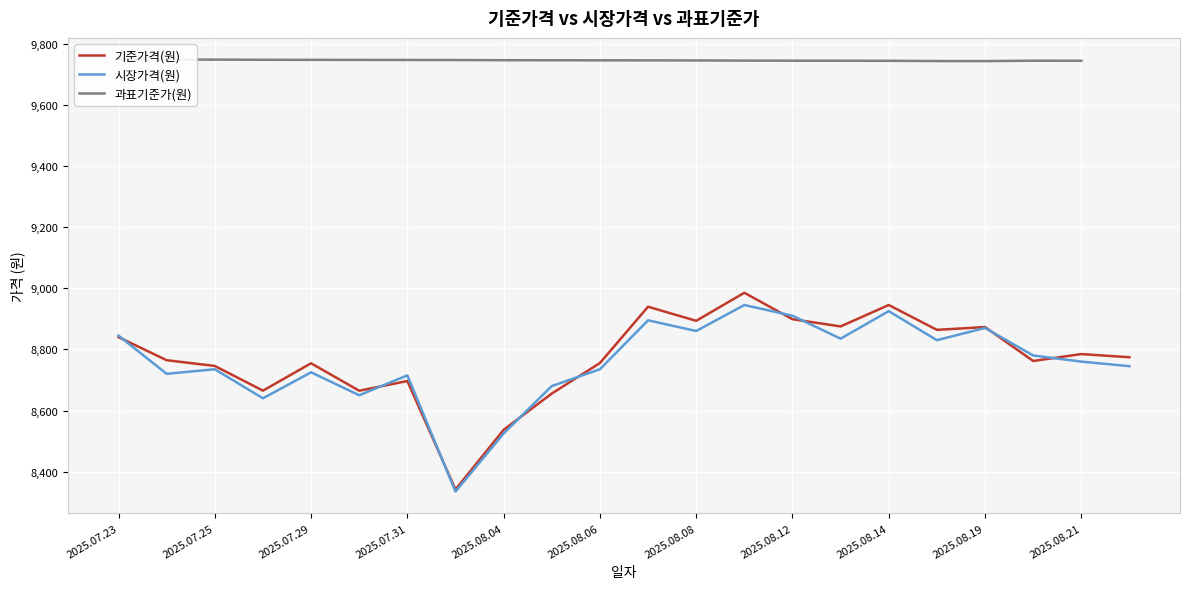

What is the difference between the second highest and minimum values in the 기준가격(원) series?

603.2